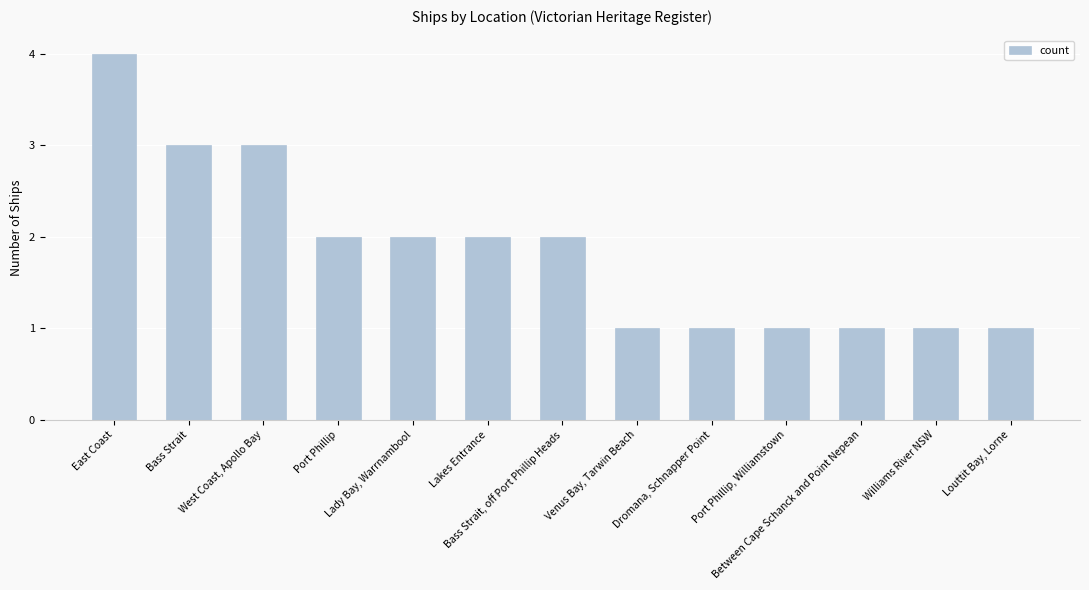

The value at West Coast, Apollo Bay is 3. True or false?

True